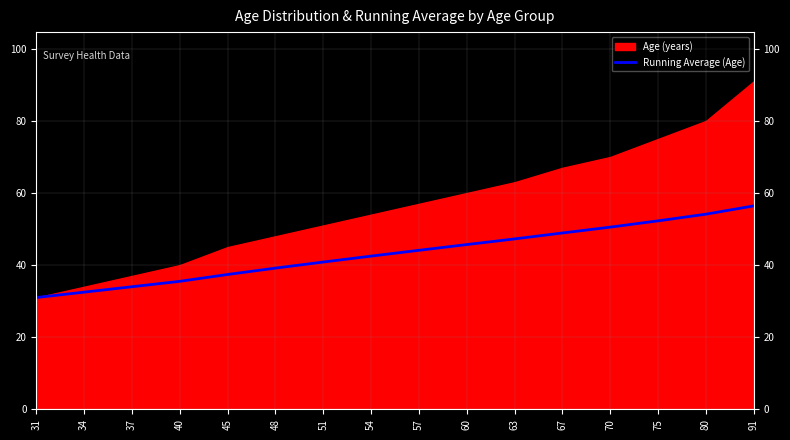

What value does the data have at 57?

44.1